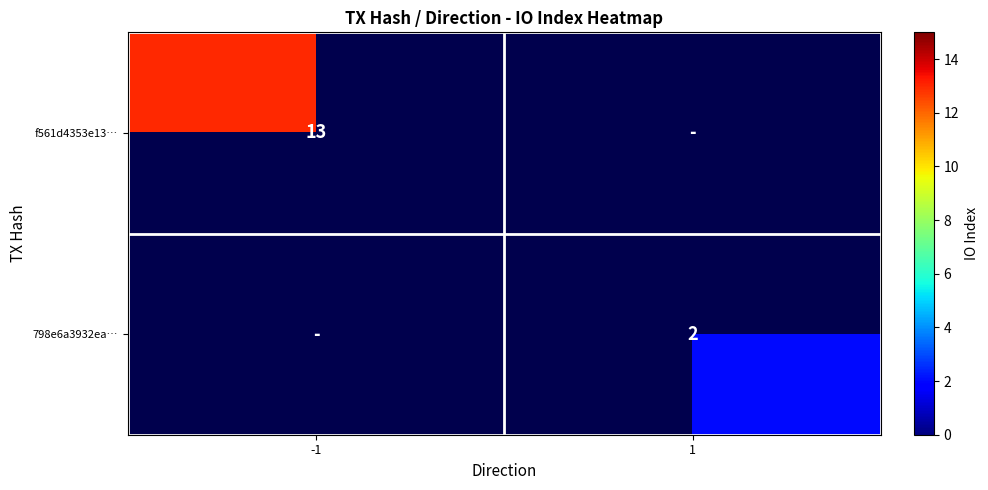

True or false: f561d4353e13… has a value of 13 at -1.

True